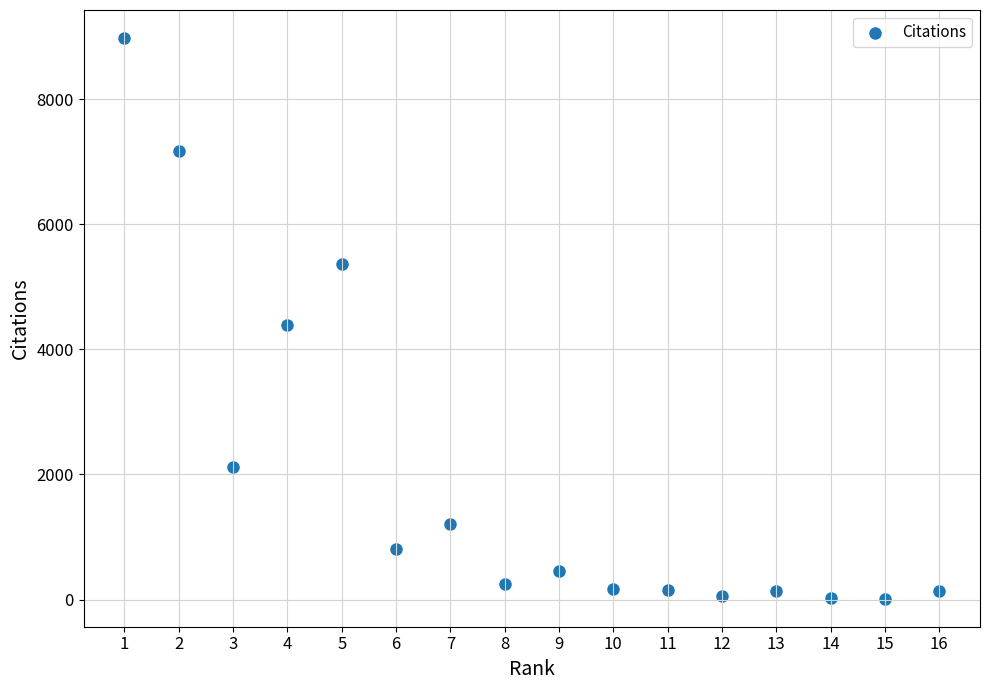

What Y value in the scatter plot is closest to 4496?

4382